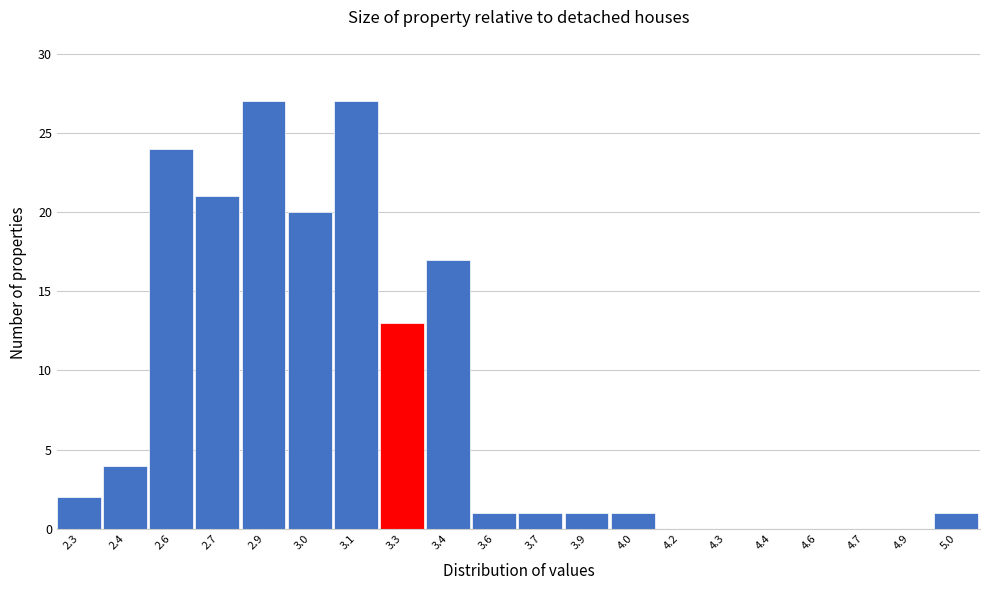

Reading right to left, list all the values displayed in this chart.

5.0=1	4.9=0	4.7=0	4.6=0	4.4=0	4.3=0	4.2=0	4.0=1	3.9=1	3.7=1	3.6=1	3.4=17	3.3=13	3.1=27	3.0=20	2.9=27	2.7=21	2.6=24	2.4=4	2.3=2